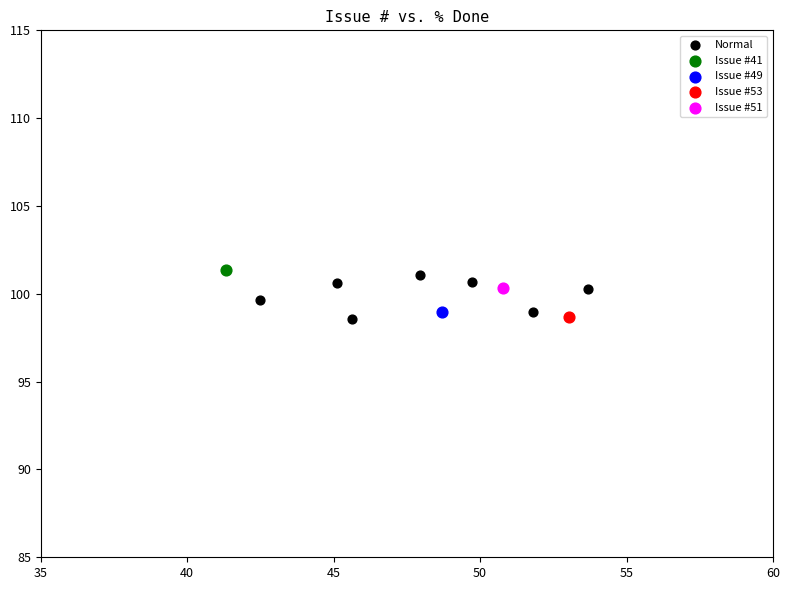

What are all the series names shown in the legend?

Normal, Issue #41, Issue #49, Issue #53, Issue #51